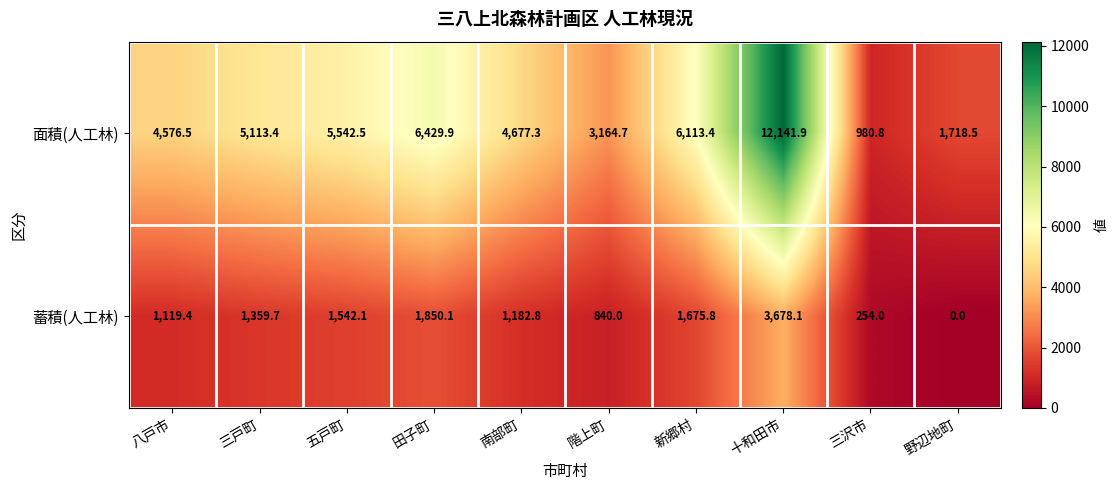

Reading left to right, list all the values displayed in this chart.

面積(人工林): 4576.5	5113.4	5542.5	6429.9	4677.3	3164.7	6113.4	12141.9	980.8	1718.5
蓄積(人工林): 1119.4	1359.7	1542.1	1850.1	1182.8	840.0	1675.8	3678.1	254.0	0.0